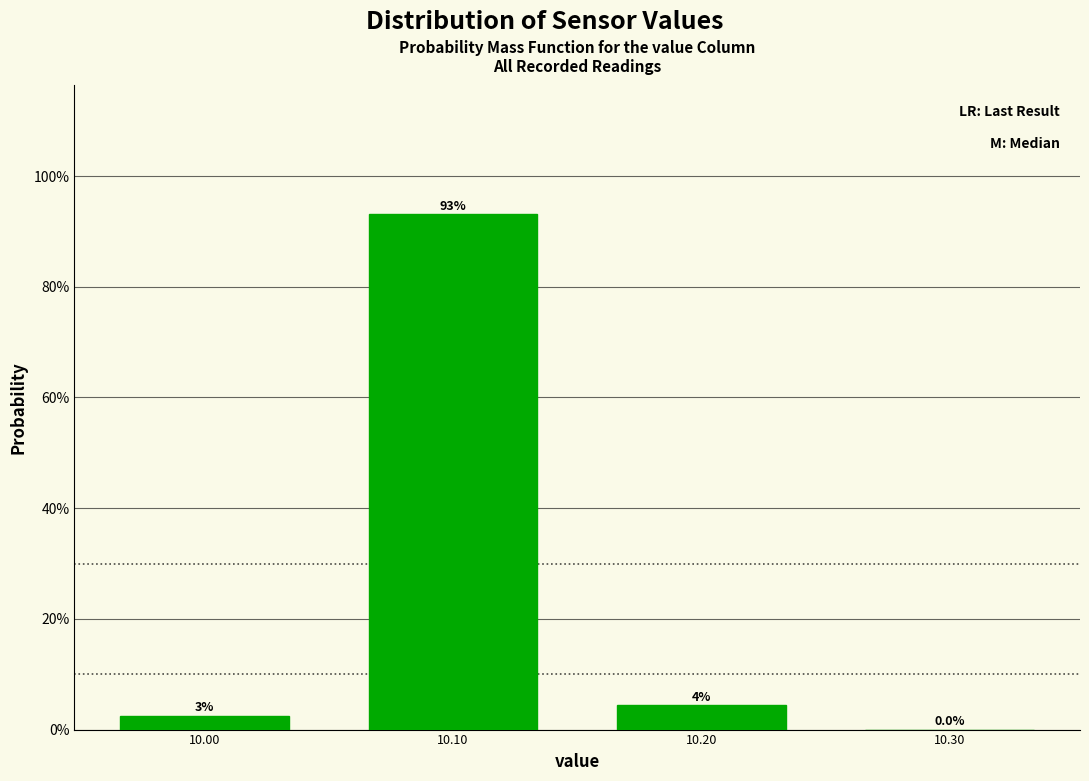

Which range on the x-axis has the tallest bar?

10.05 to 10.15